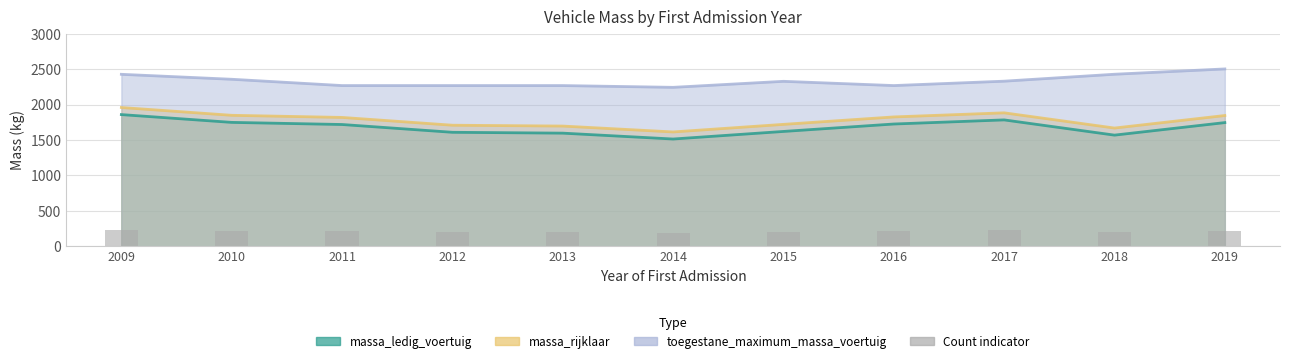

Reading left to right, what are all the values shown in this chart?

235.2	222.0	218.4	205.2	203.8	193.8	206.6	219.2	226.2	200.4	221.6